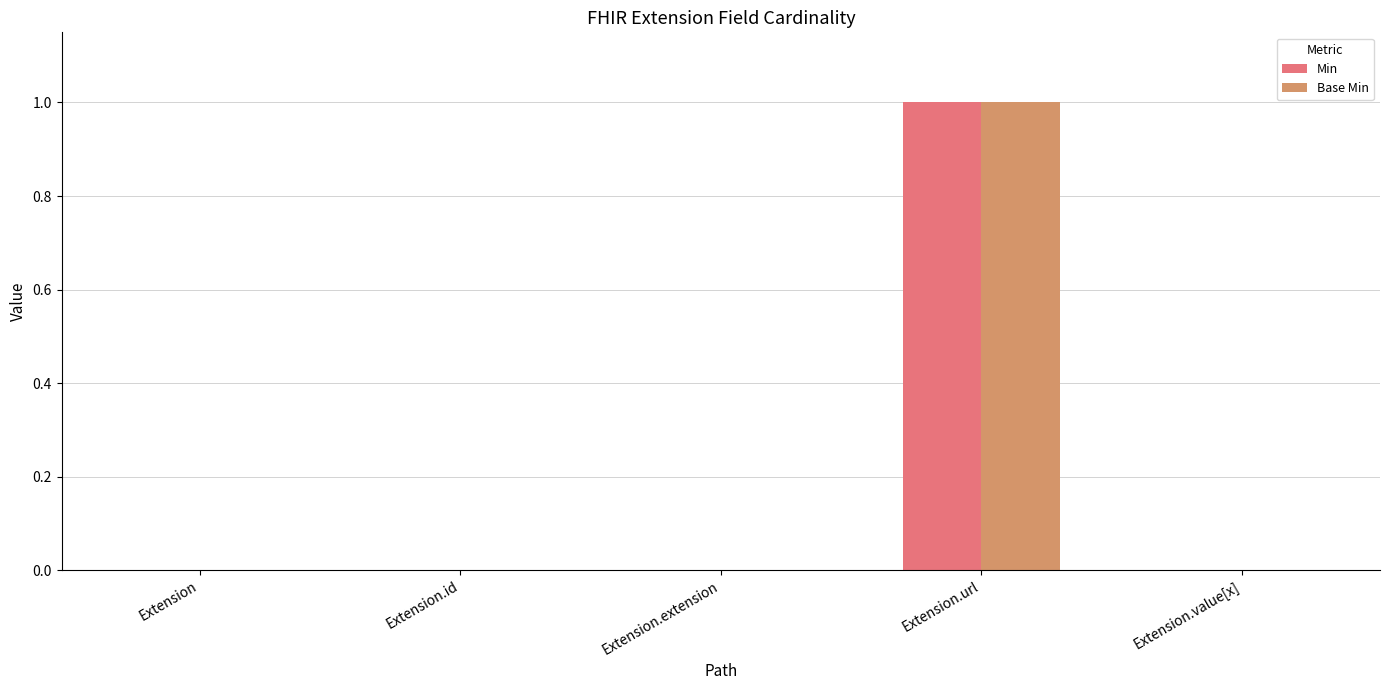

The Base Min series shows 0 at Extension. True or false?

True